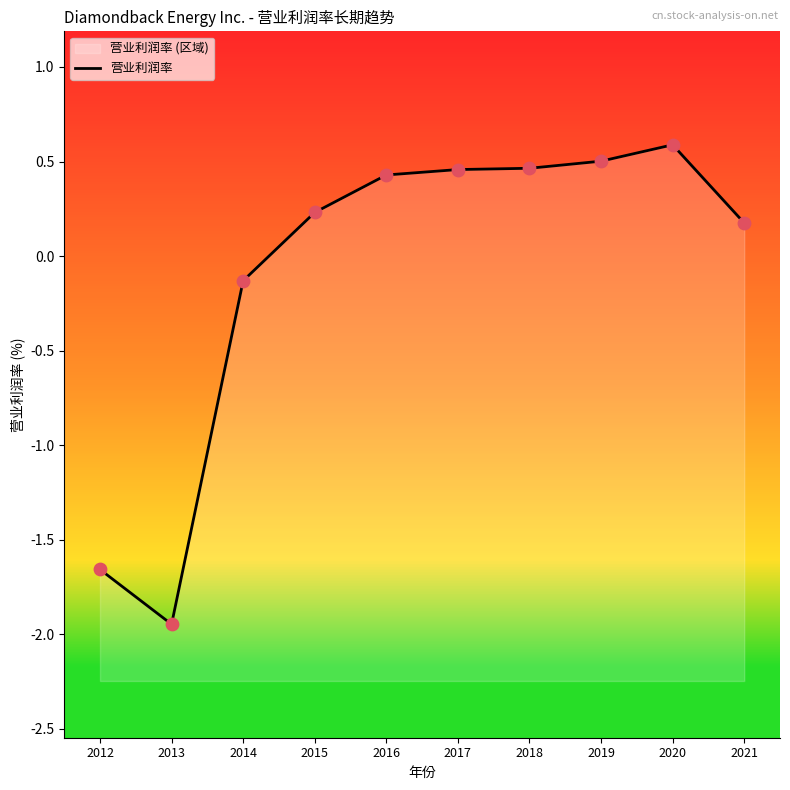

What is the change in value from 2019 to 2021?

-0.3